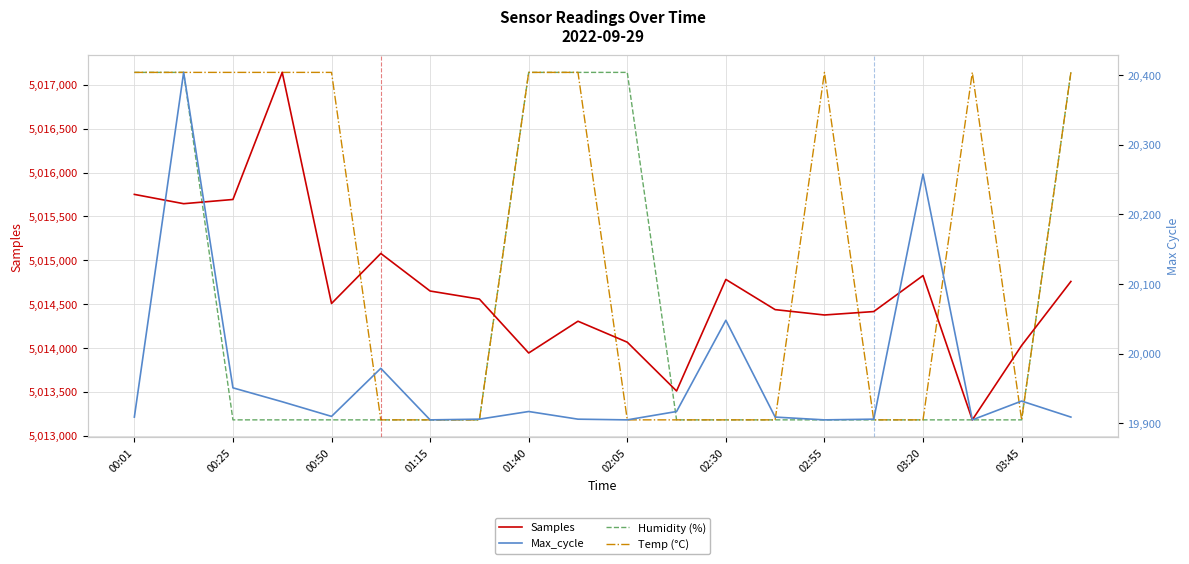

What is the greatest value displayed?

5017141.0